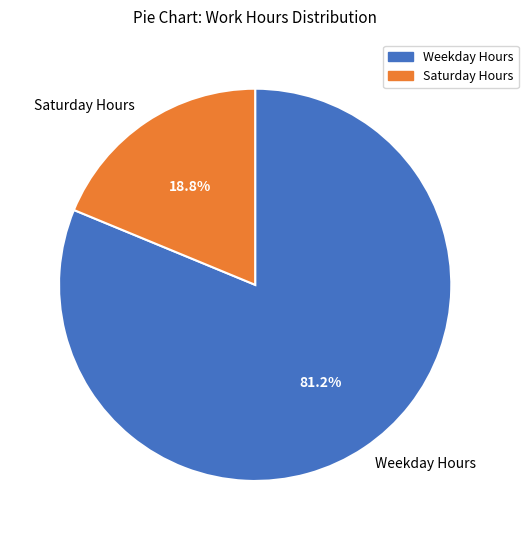

Approximately how many times larger is the value at Weekday Hours compared to Saturday Hours?

4.3